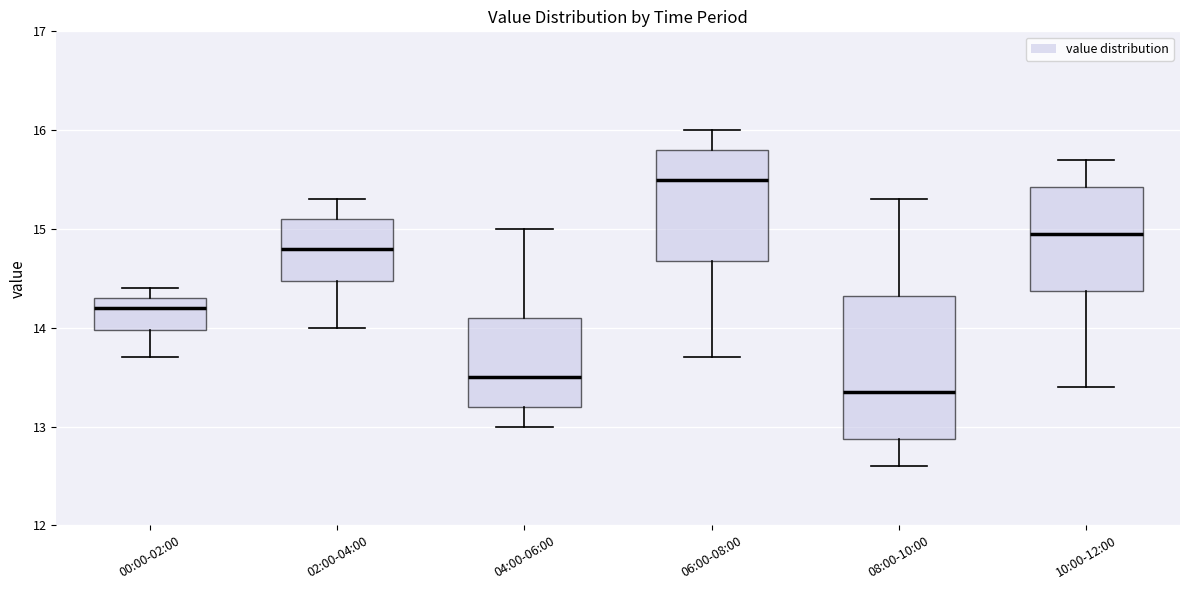

Which box has the highest median line?

06:00-08:00